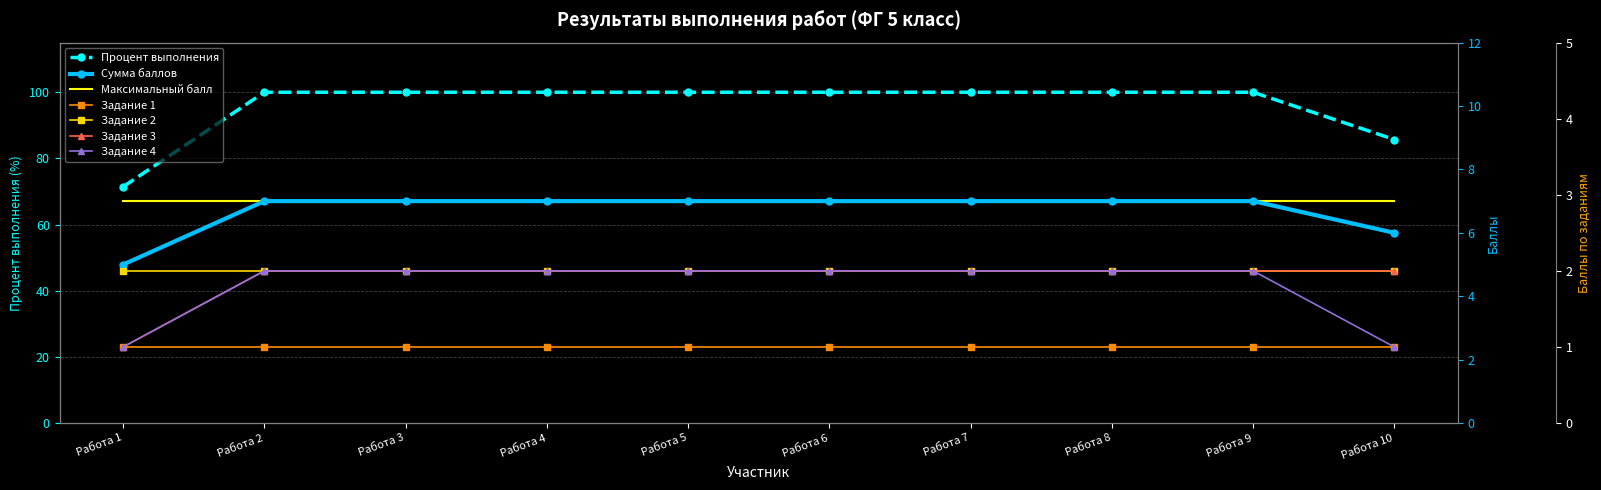

What is the spread (max minus min) of values at Работа 10?

84.7